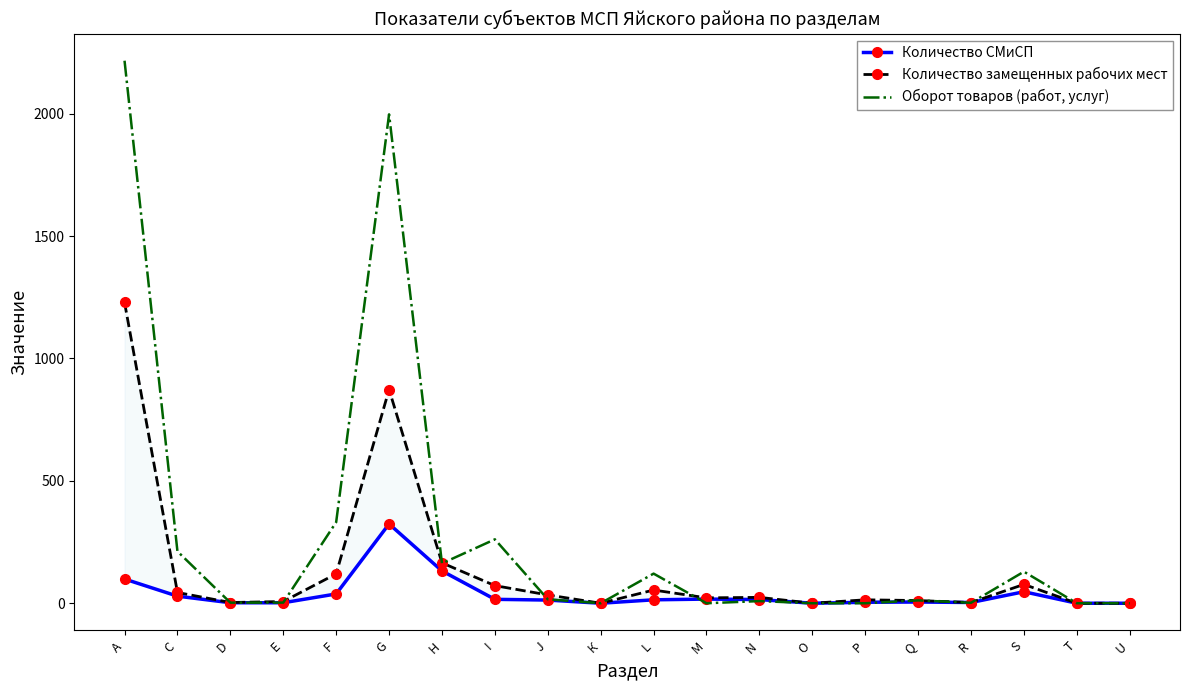

At which category does the chart reach its peak across all series?

А